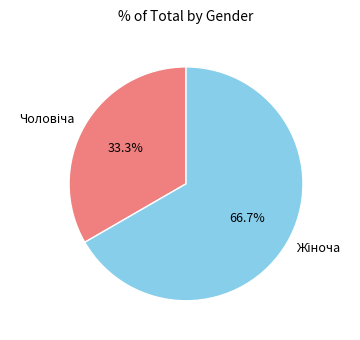

Does any single category account for the majority?

Yes